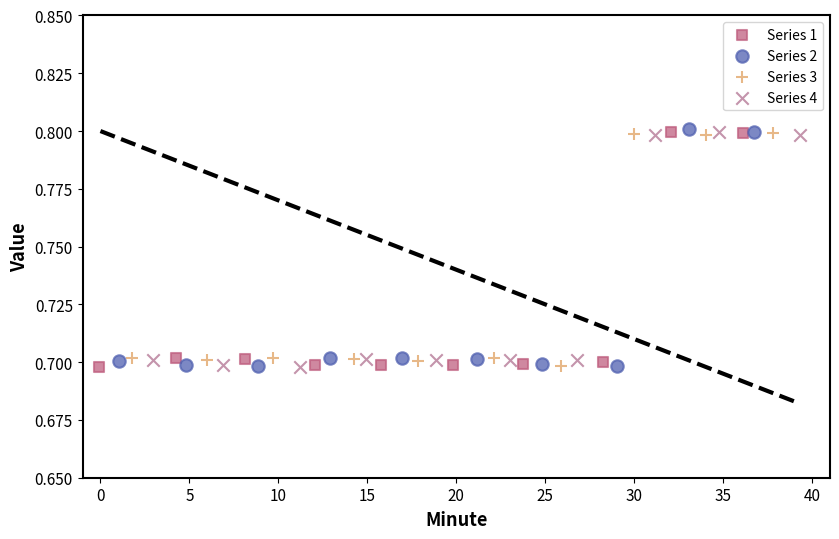

Which series has the widest spread of Y values?

Series 2